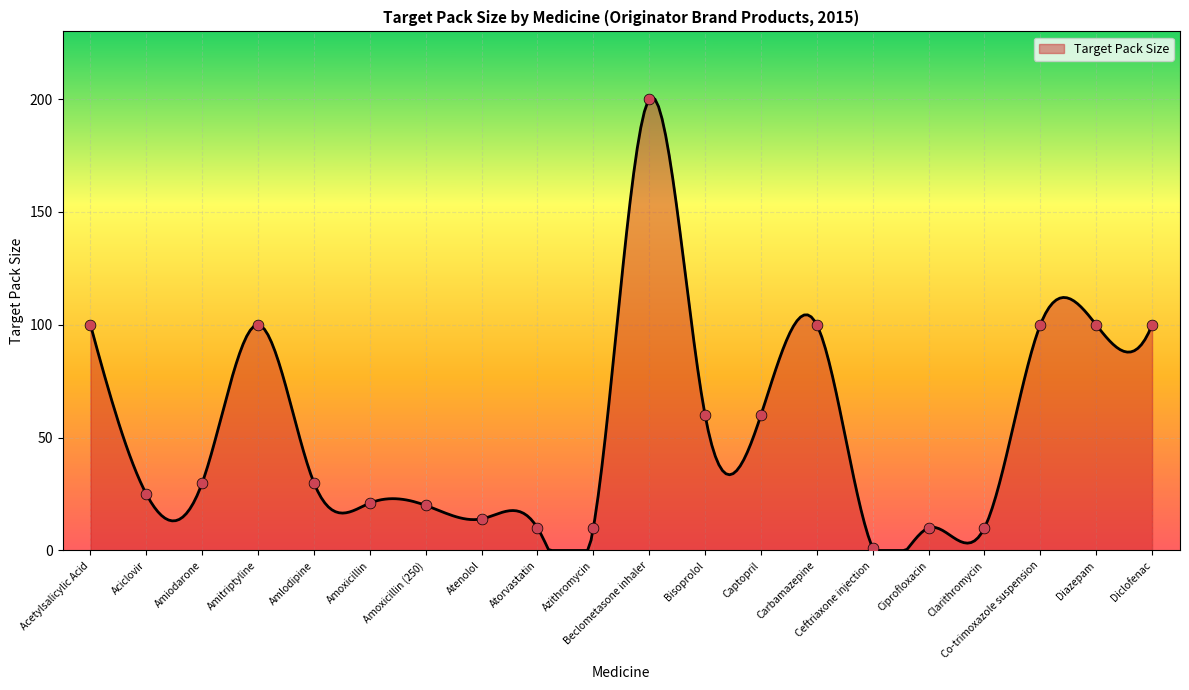

What is the change in value from Ciprofloxacin to Diclofenac?

+90